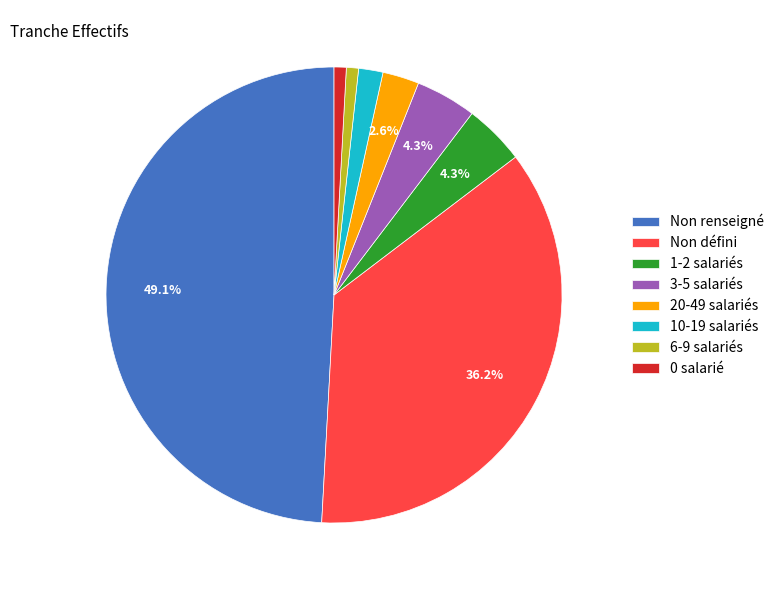

Which slice is the largest?

Non renseigné